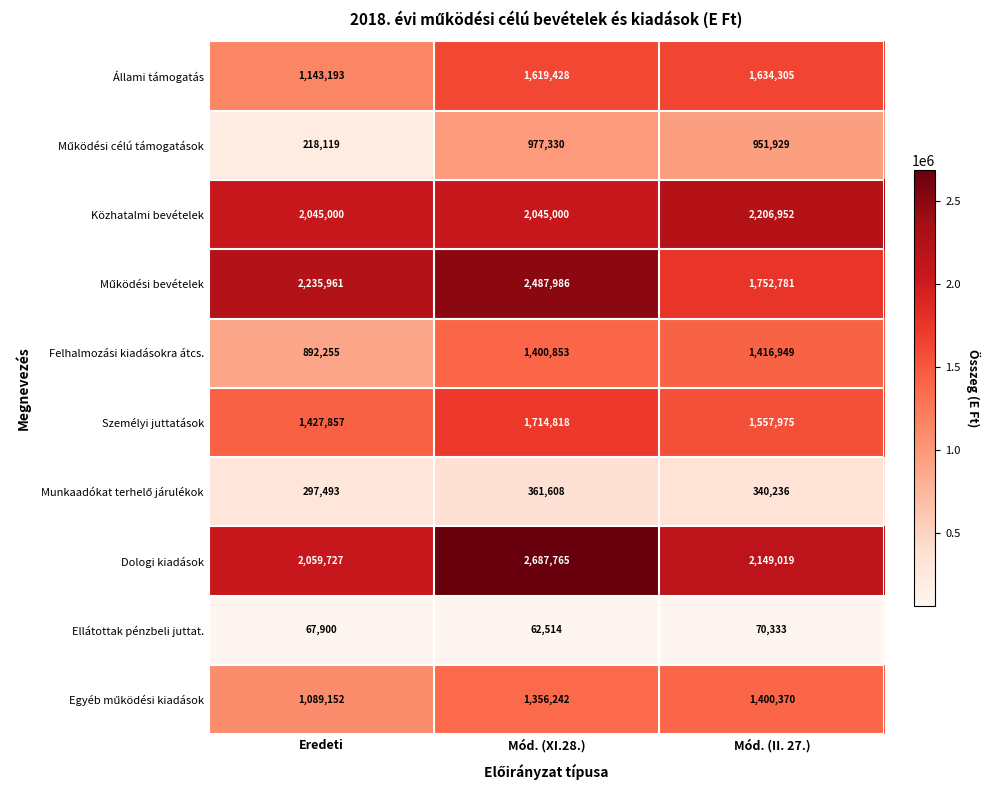

What is the difference between the maximum and second lowest values in the Személyi juttatások series?

156843